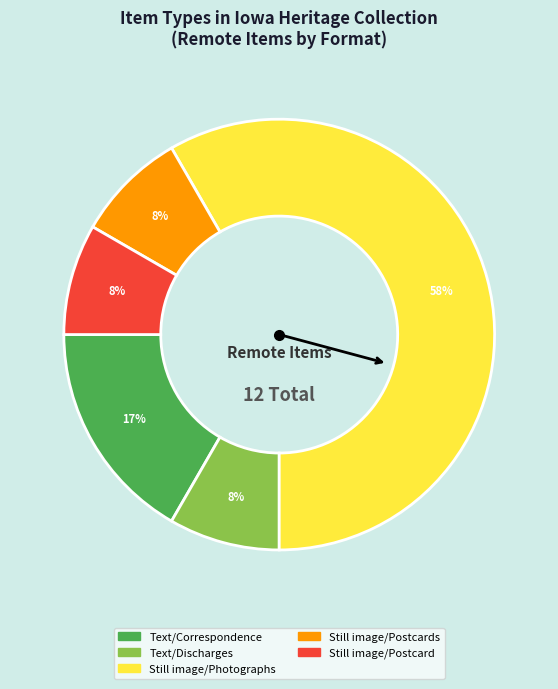

Is there any slice that represents more than half of the pie?

Yes